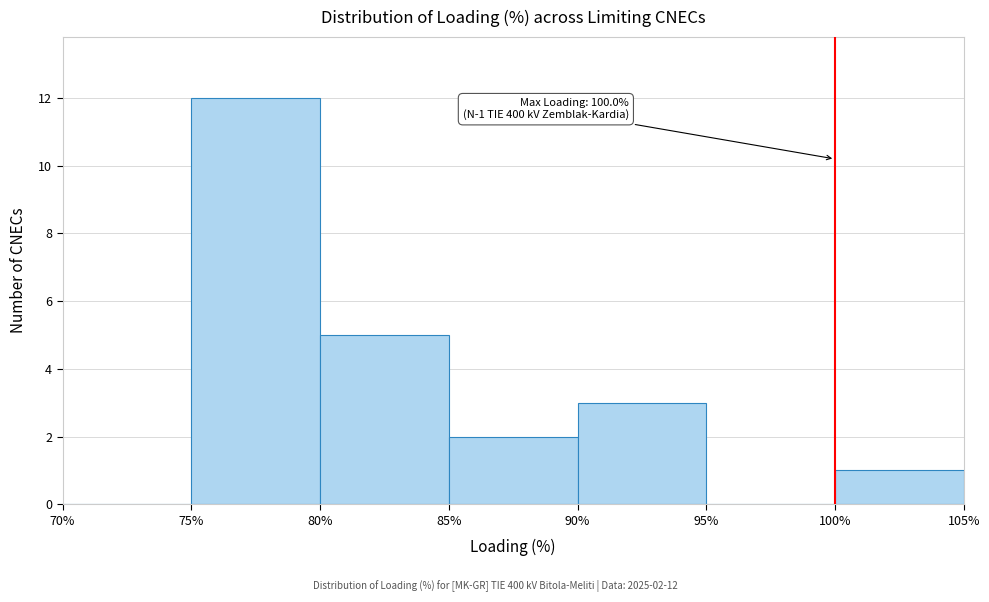

Over which range of the x-axis is the bar tallest?

75% to 80%